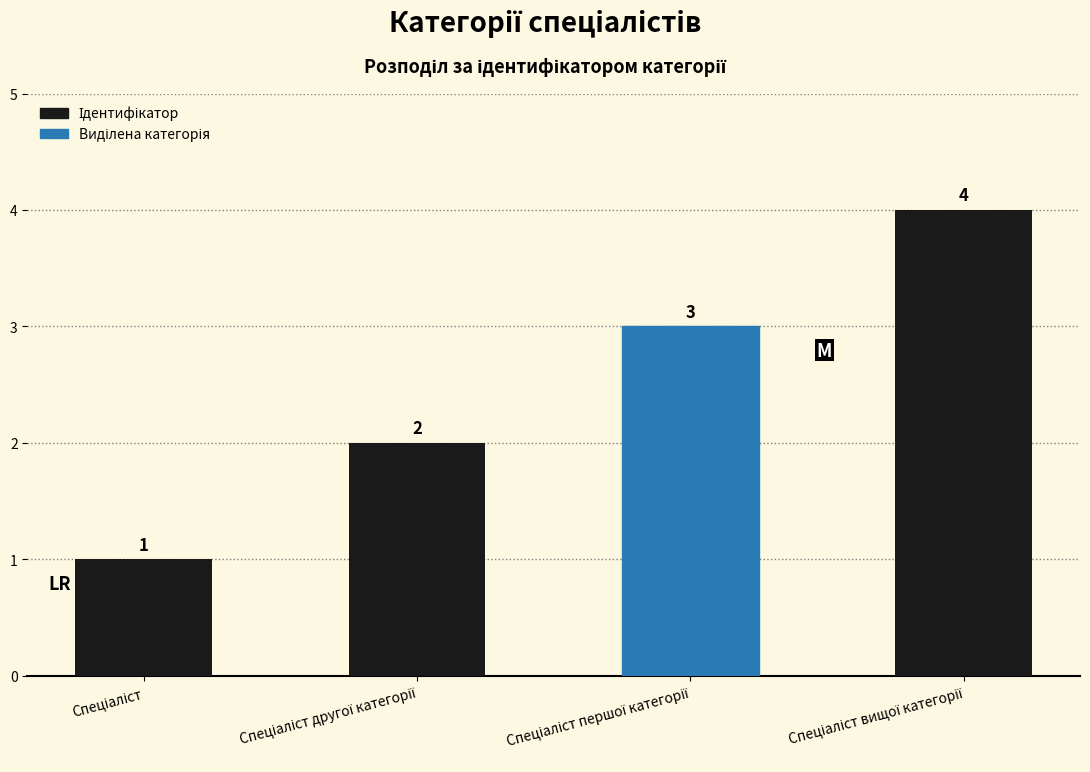

What is the greatest value displayed?

4